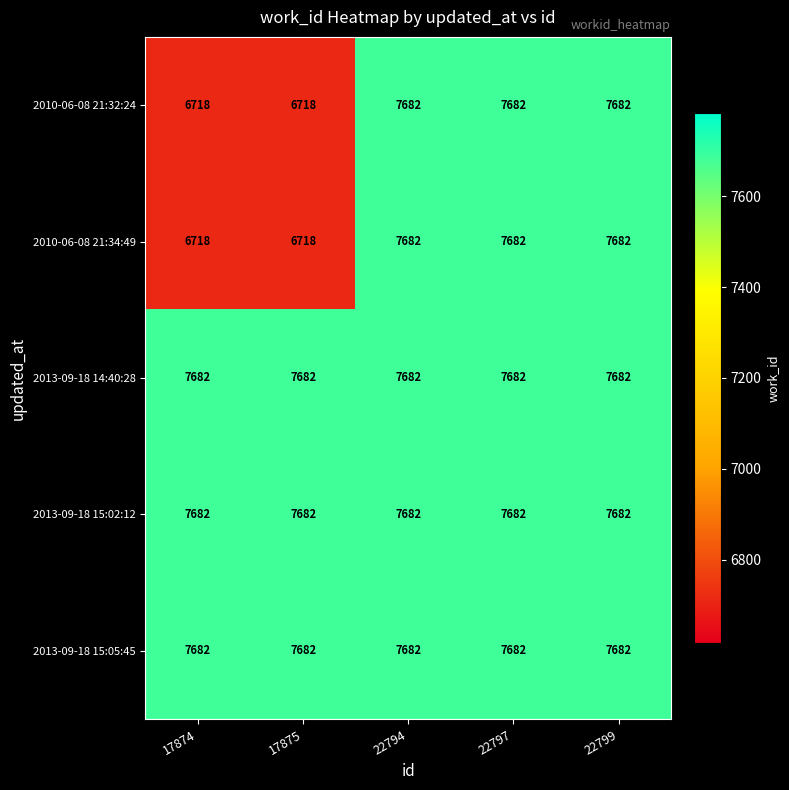

At how many categories does at least one series exceed 7156?

5